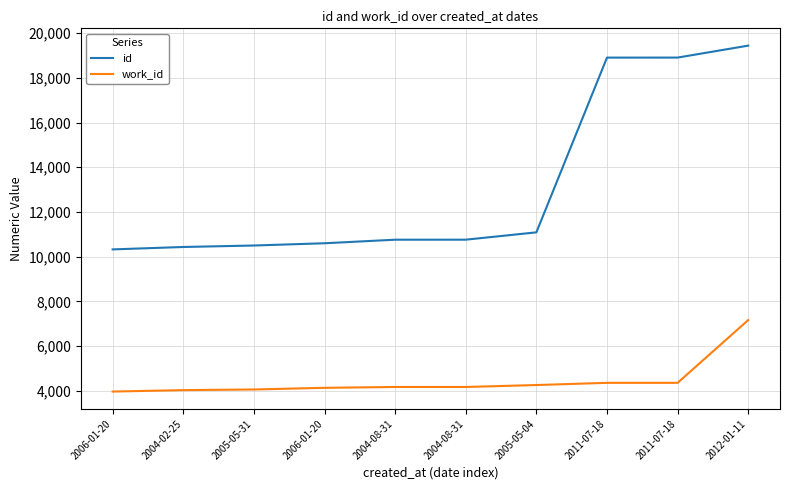

The value of work_id at 2006-01-20 is 3963. True or false?

True